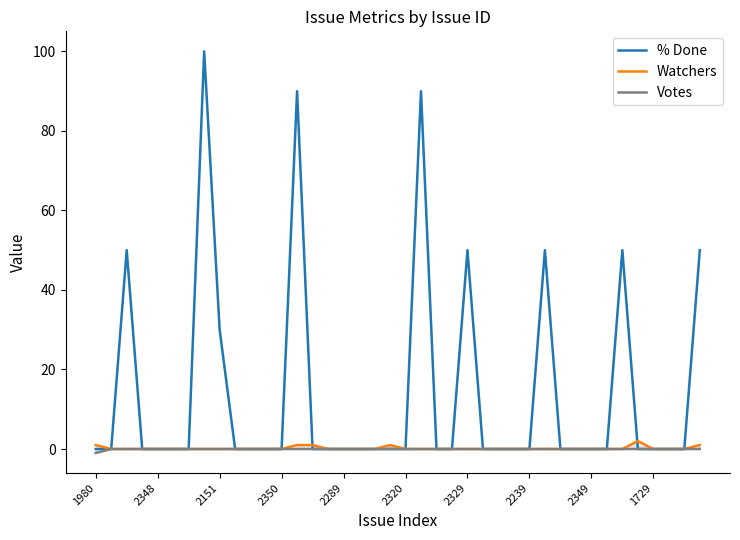

What is the label of the 11th point from the right?

29